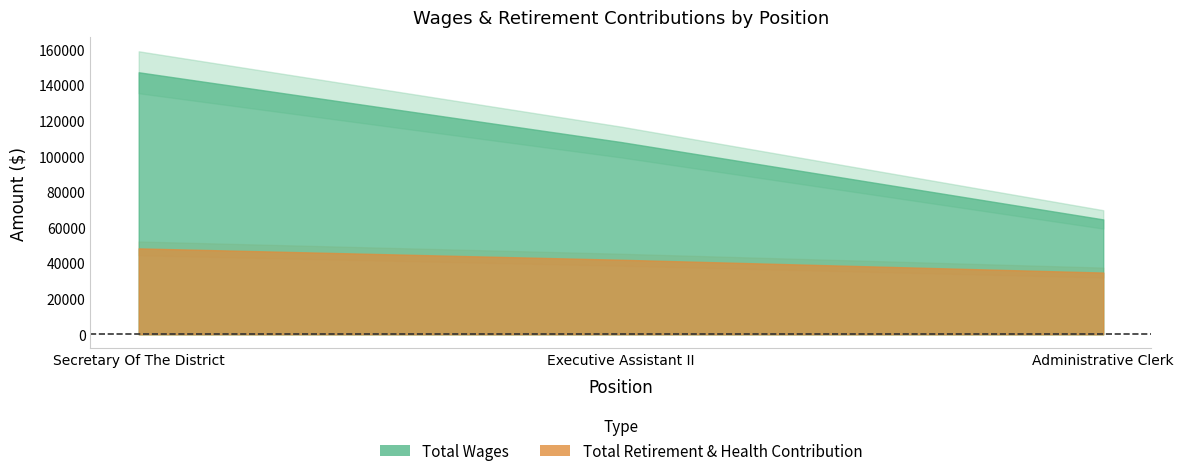

What is the label of the 1st point from the left?

Secretary Of The District